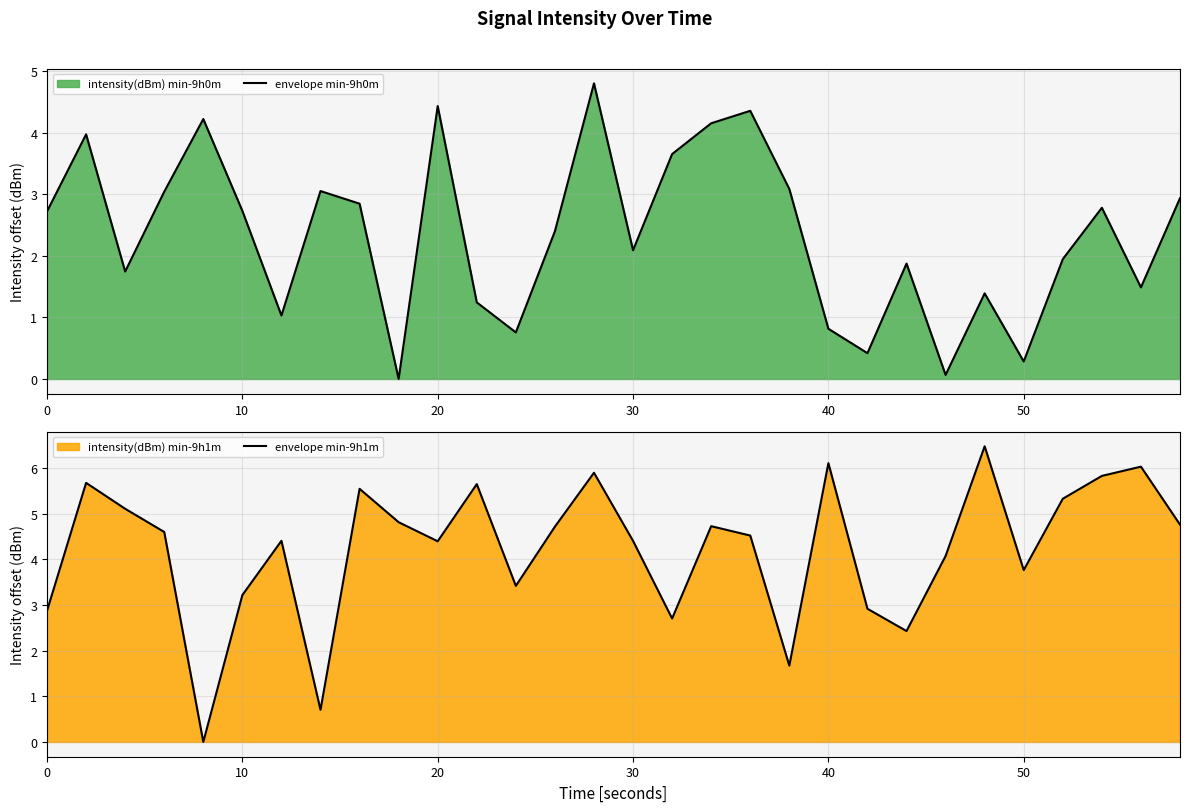

What is the average value of the envelope min-9h1m series?

4.2